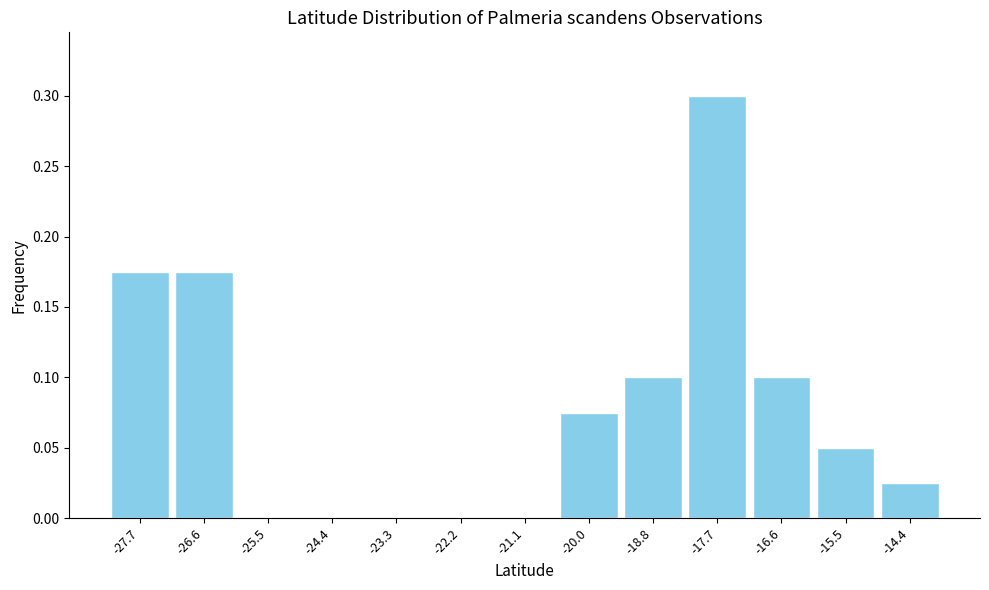

What is the height of the bar covering -16.0 to -15.0 on the x-axis? Neither the bar edges nor the heights are printed on the chart, so give them approximately, as read against the axes.

0.050